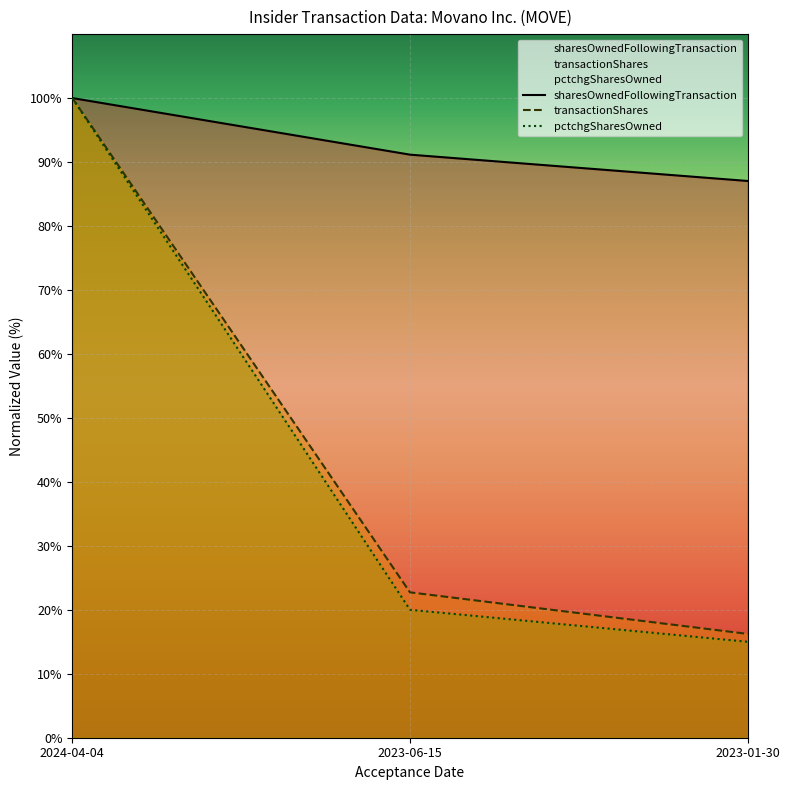

What is the sum of all pctchgSharesOwned values?

135.0